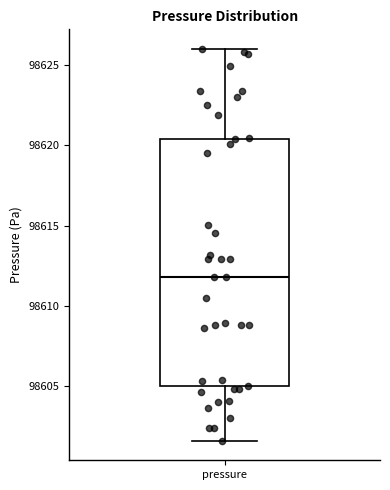

Where does the median line of the box for pressure sit on the y-axis? The values are not printed on the chart, so give them approximately, as read against the axis.

98612.0